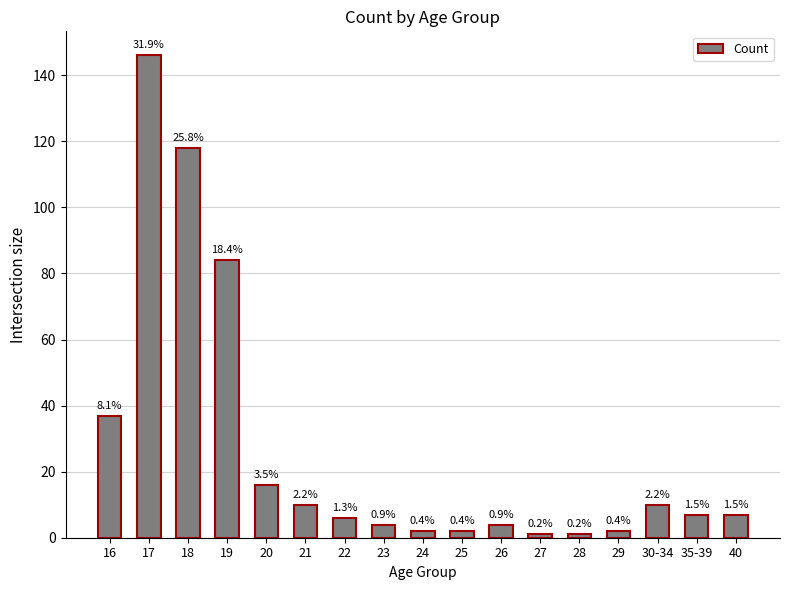

Does the chart contain any negative values?

No